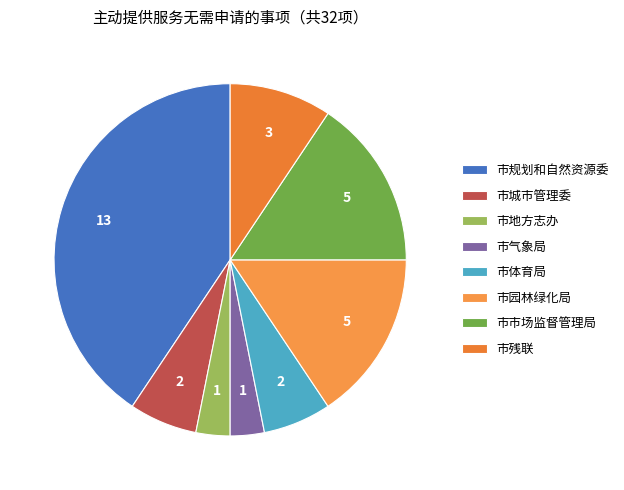

Which category has the biggest portion of the pie?

市规划和自然资源委